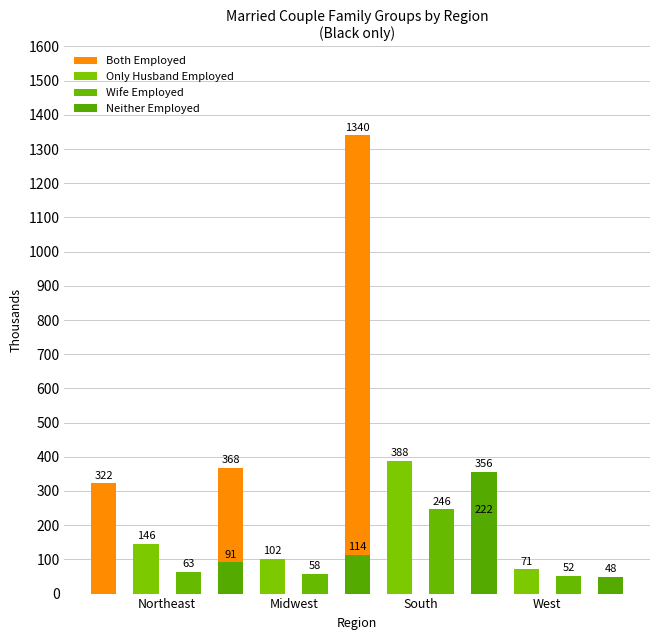

What is the label of the 2nd bar from the left?

Midwest